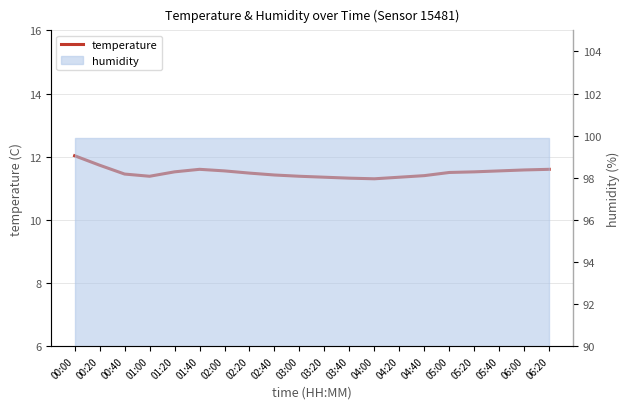

Does the chart have visible grid lines?

Yes